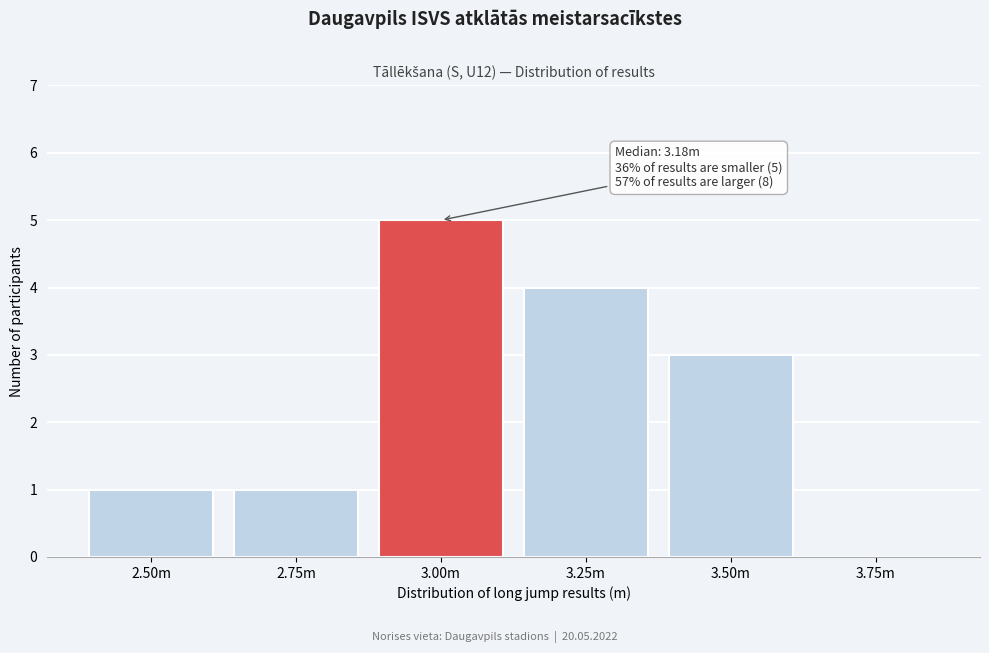

Reading left to right, transcribe all the data shown in this chart.

2.50m=1	2.75m=1	3.00m=5	3.25m=4	3.50m=3	3.75m=0